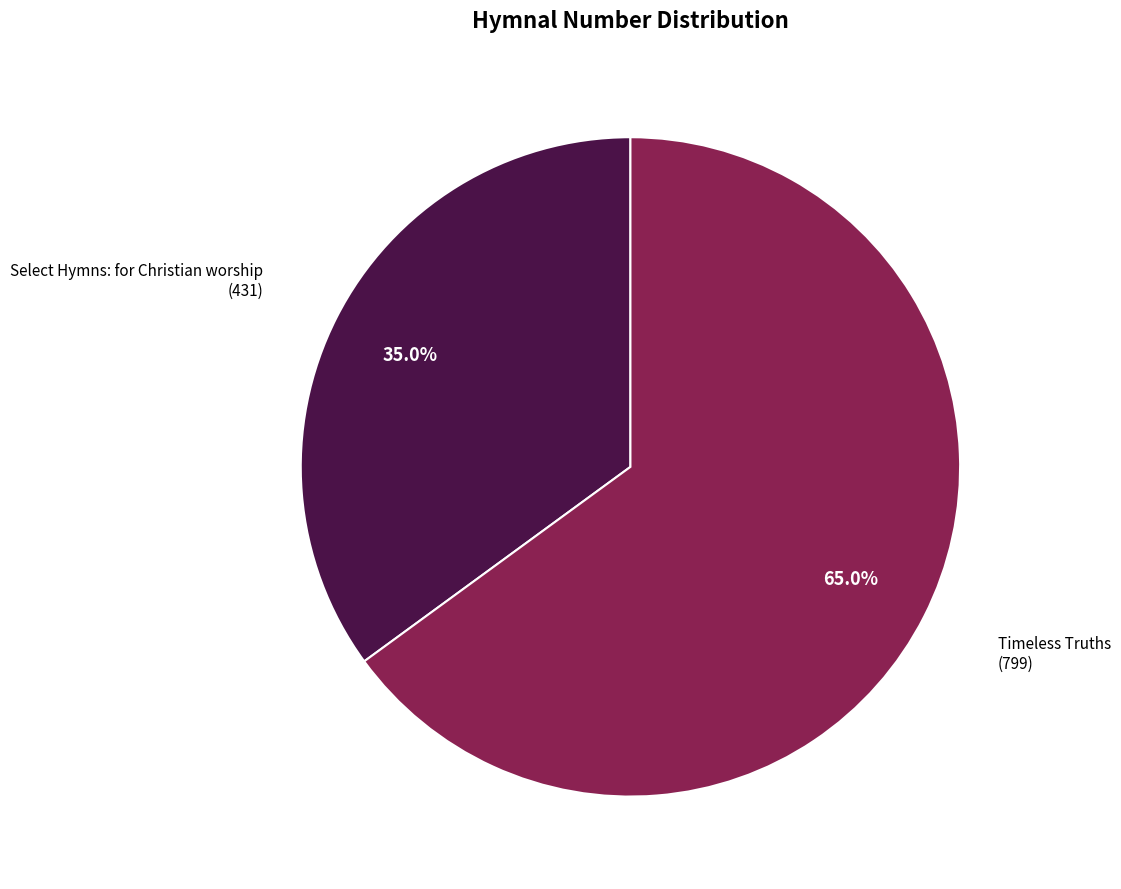

Is there a majority slice in this chart?

Yes